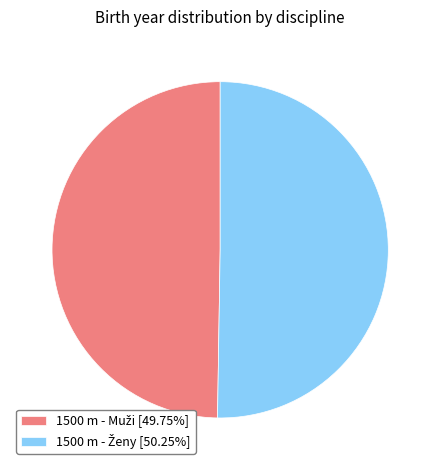

Is there a majority slice in this chart?

Yes